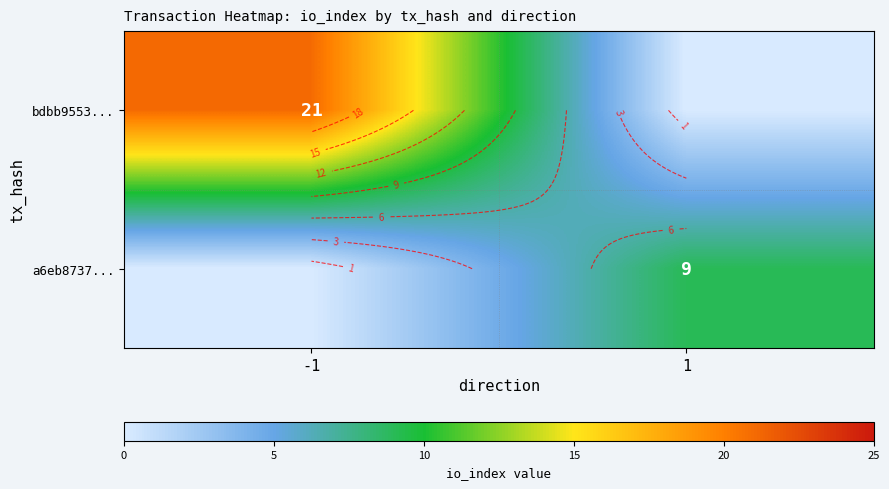

Is the value of bdbb9553... at 1 greater than the value of a6eb8737... at 1?

No